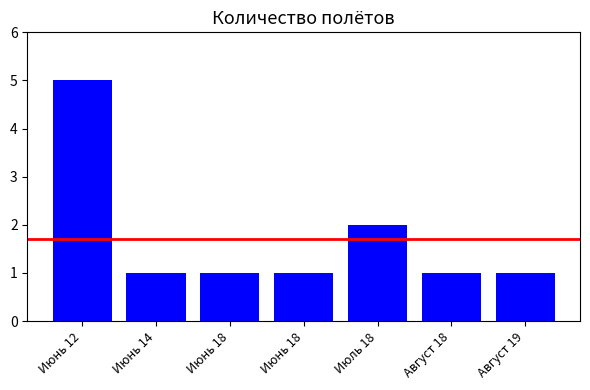

At which category does the chart reach its peak across all series?

Июнь 12